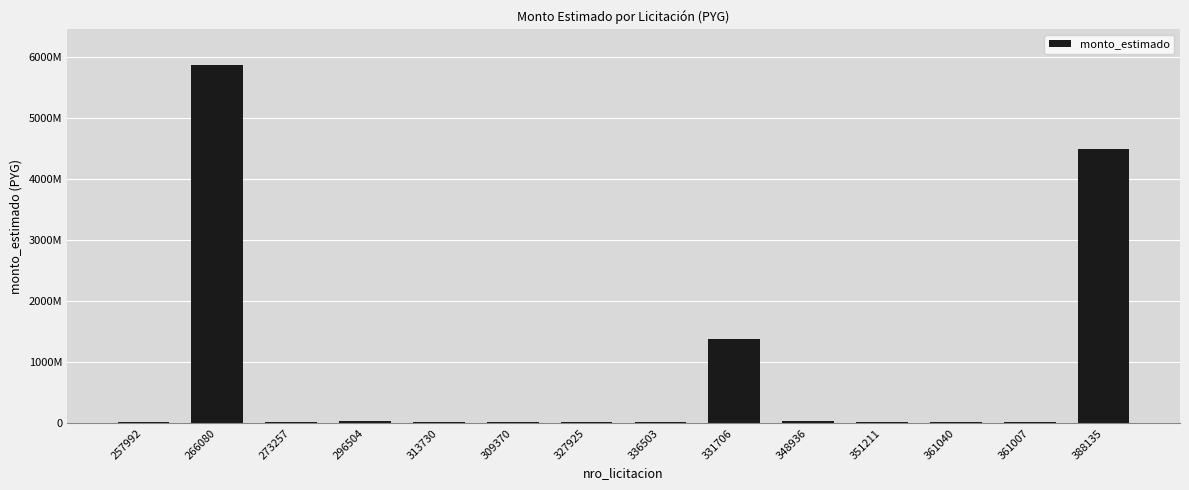

Reading left to right, transcribe all the data shown in this chart.

17000000	5875000000	19000000	37465000	26000000	16800000	26000000	16800000	1388800000	28000000	12000000	26000000	19000000	4500000000